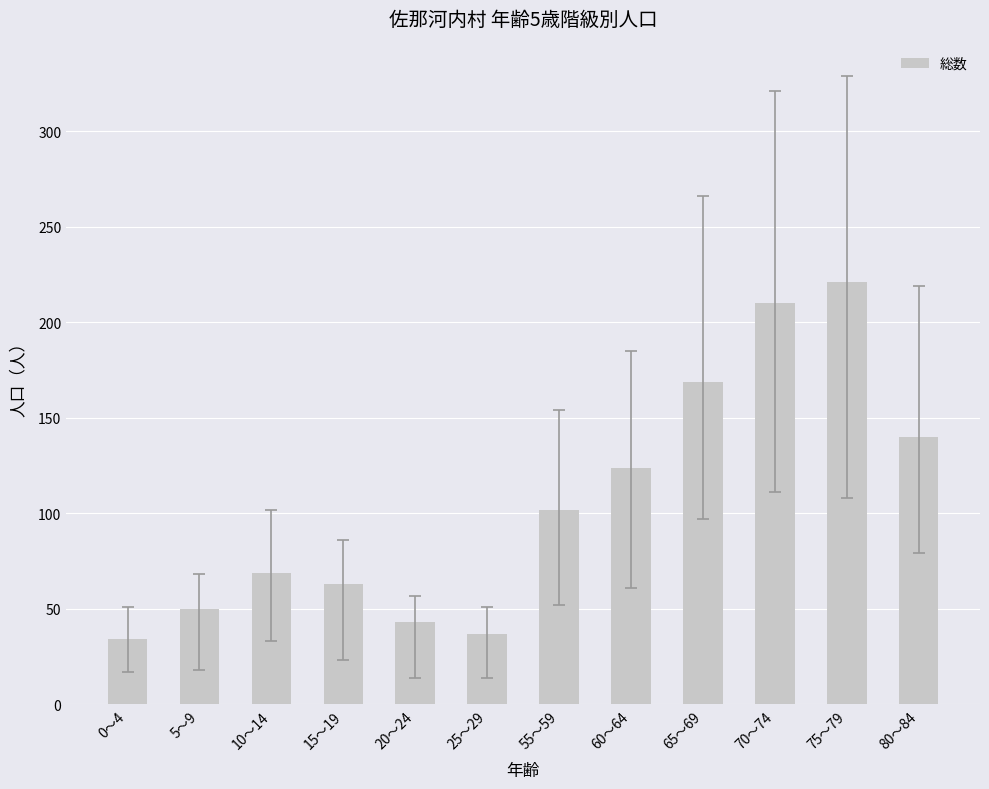

What is the average value?

105